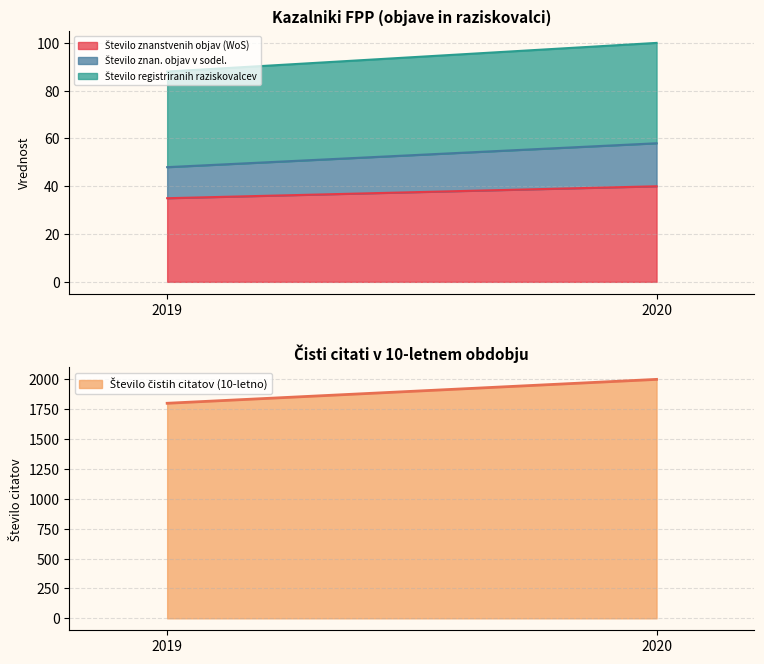

Where is Število registriranih raziskovalcev nearest to the value 41?

2019